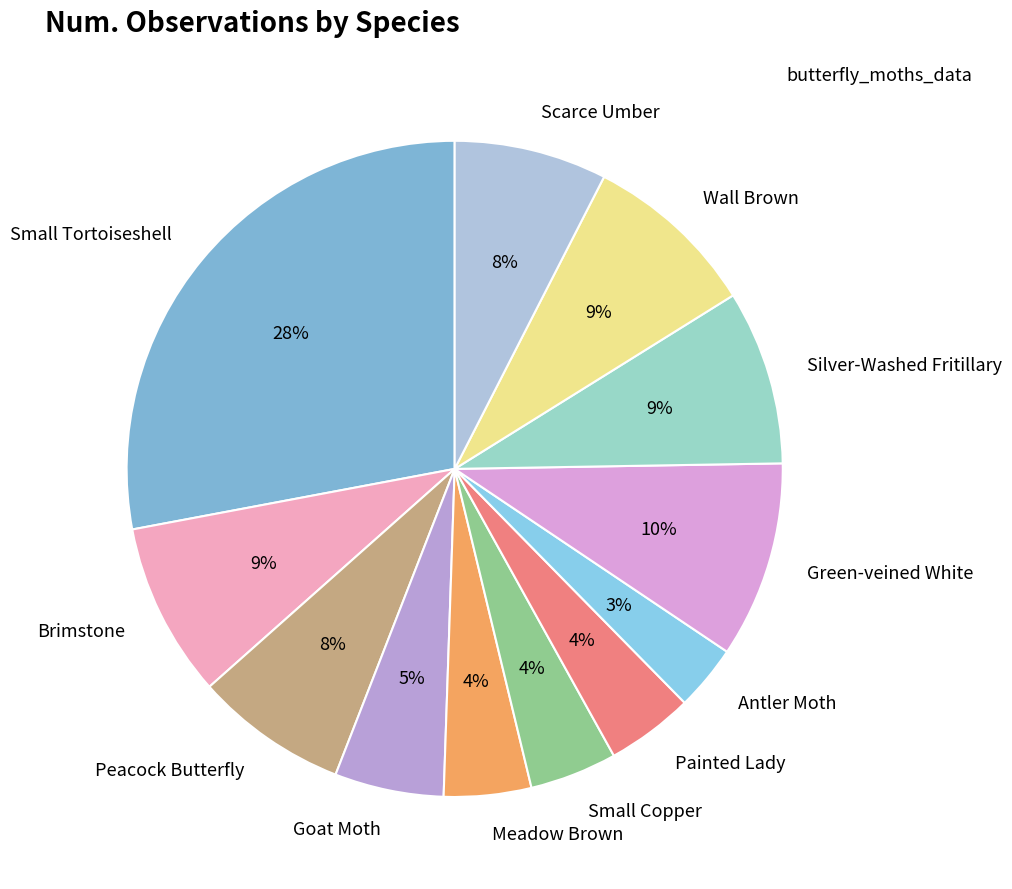

To the nearest percent, what is the difference between the largest and smallest slice percentages?

25%